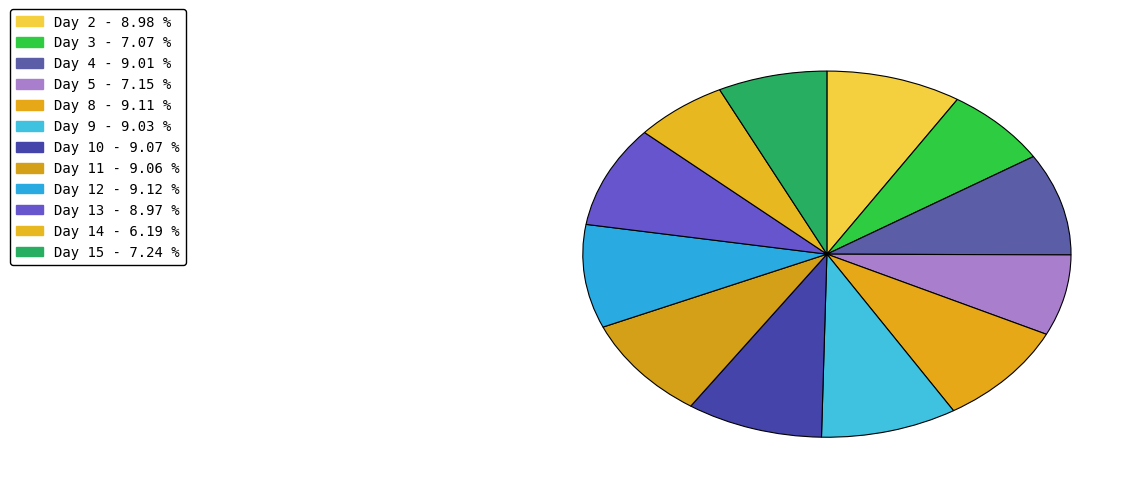

How many slices are in this pie chart?

12